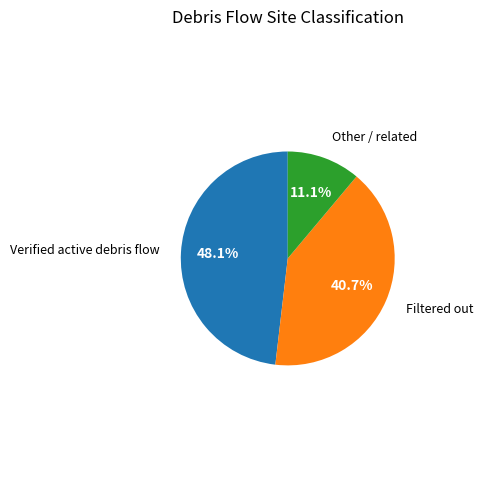

Is Other / related the majority of the pie?

No